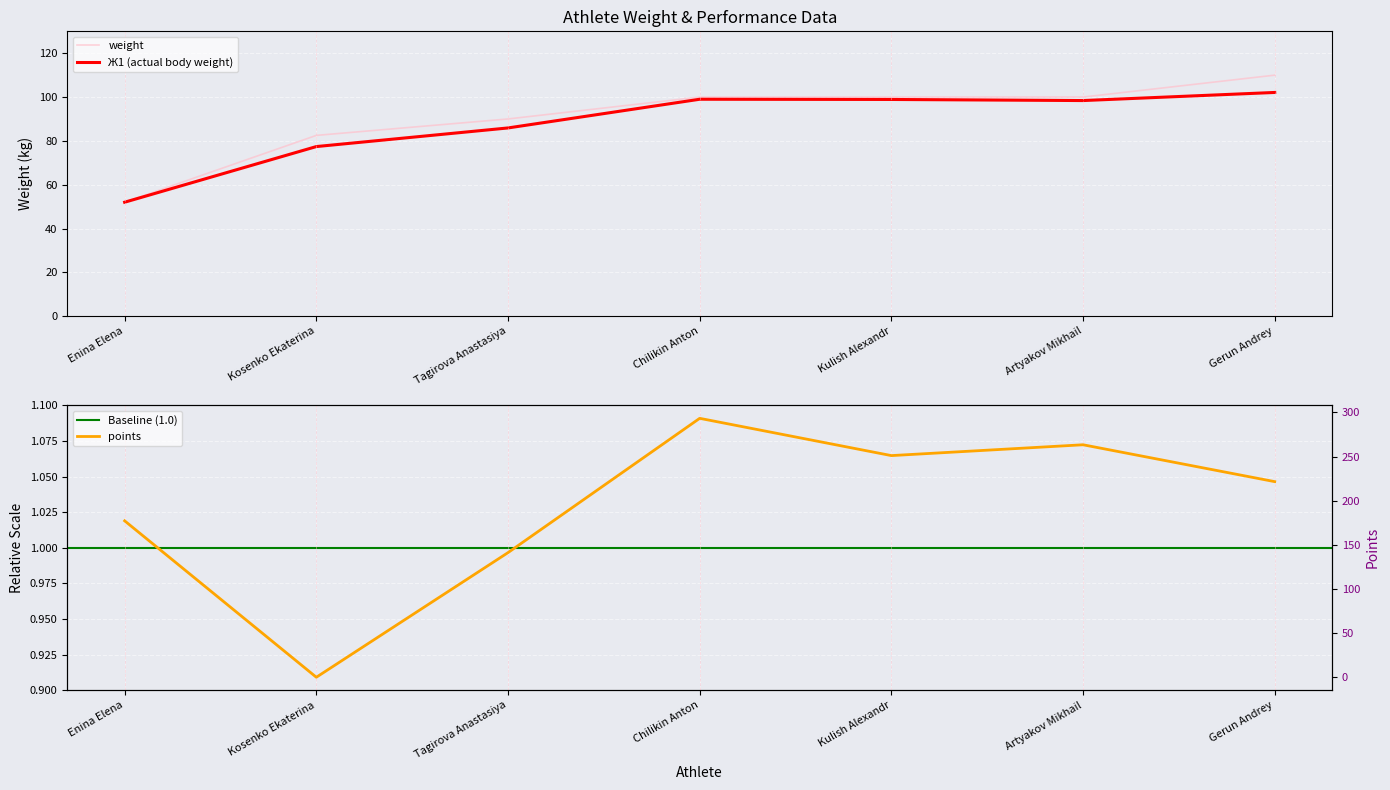

At how many categories does at least one series exceed 139?

6